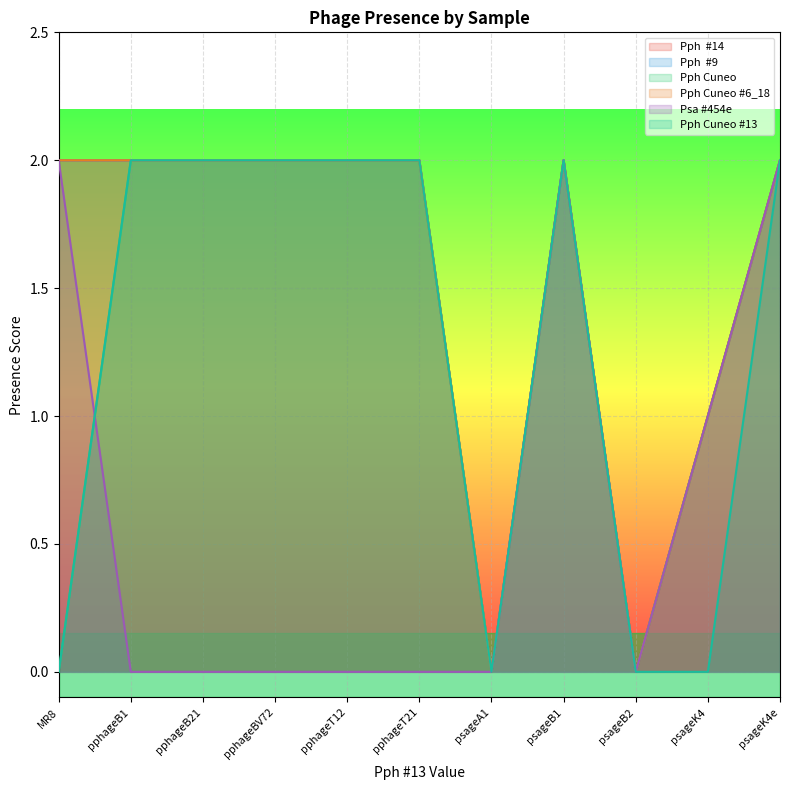

Is the value of Pph Cuneo #6_18 at pphageT21 greater than the value of Pph Cuneo at psageB1?

No